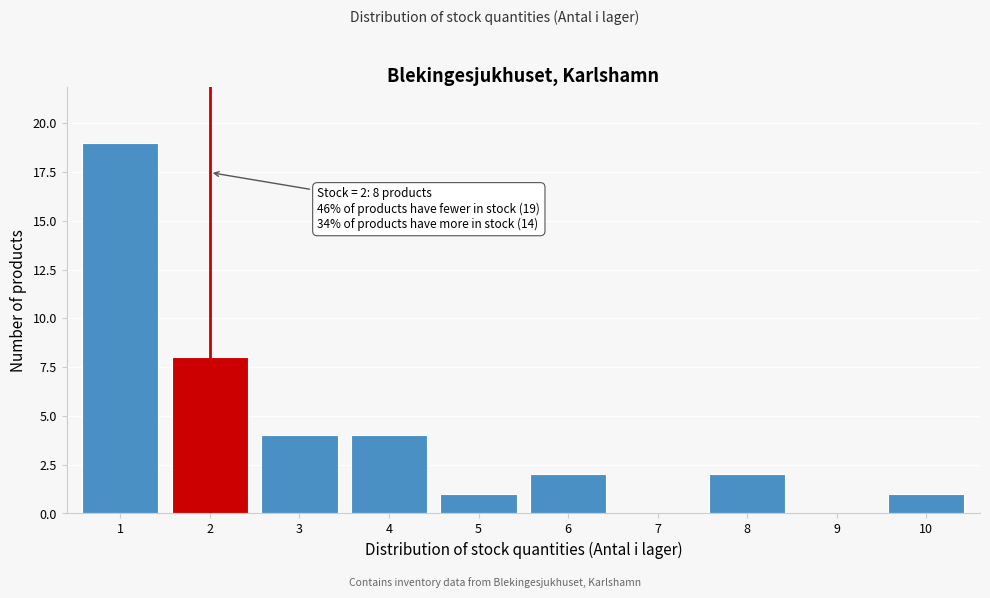

Reading right to left, list all the values displayed in this chart.

10=1	9=0	8=2	7=0	6=2	5=1	4=4	3=4	2=8	1=19